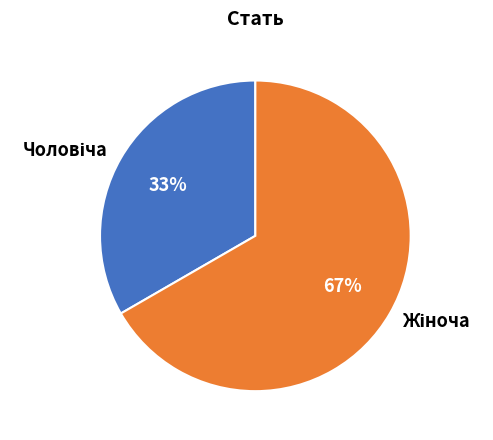

To the nearest percent, what is the average slice percentage?

50%